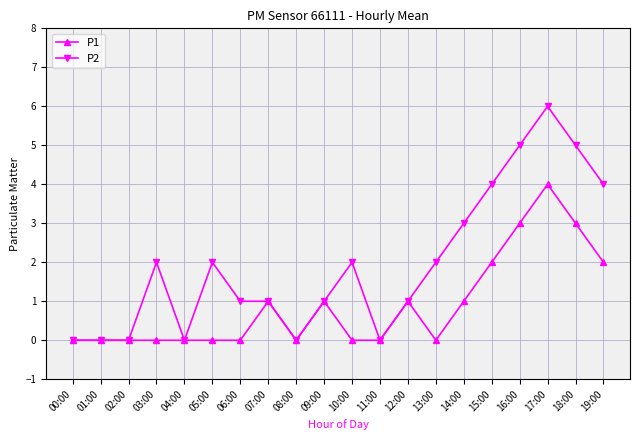

What is the difference between the P2 values at 02:00 and 12:00?

1